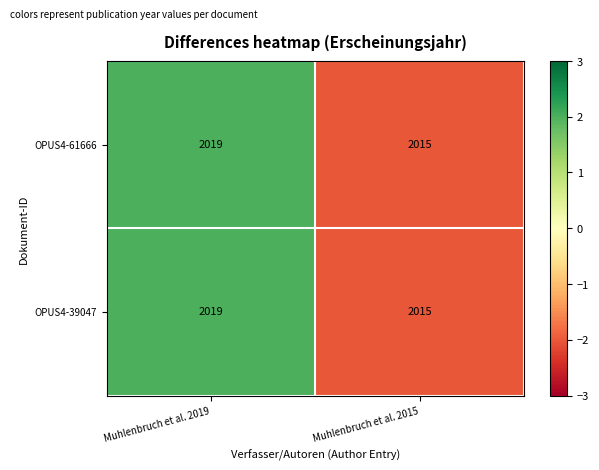

Reading left to right, extract all data points from this chart.

OPUS4-61666: 2019	2015
OPUS4-39047: 2019	2015